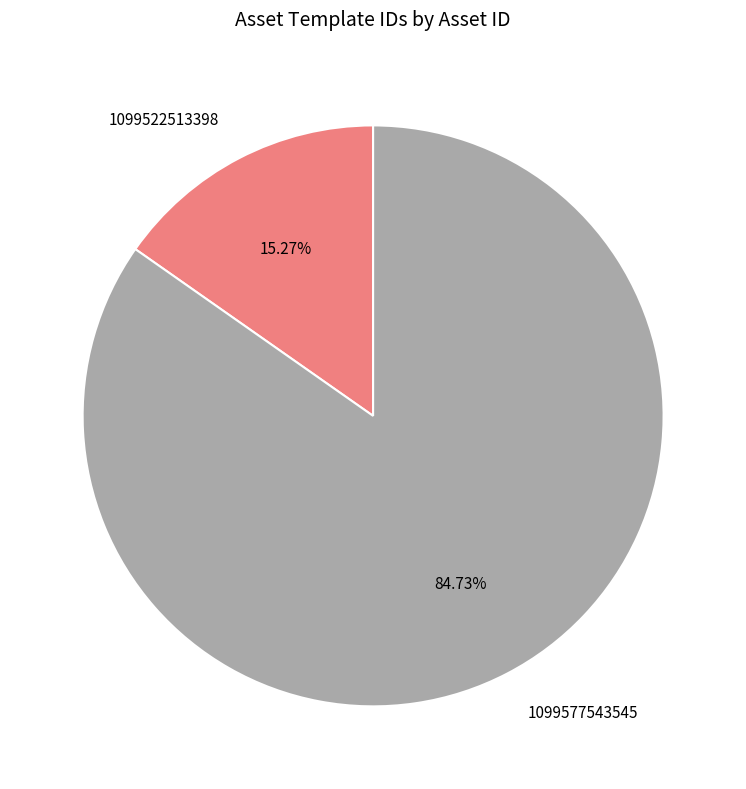

What percentage is the 1099577543545 slice, to the nearest percent?

85%